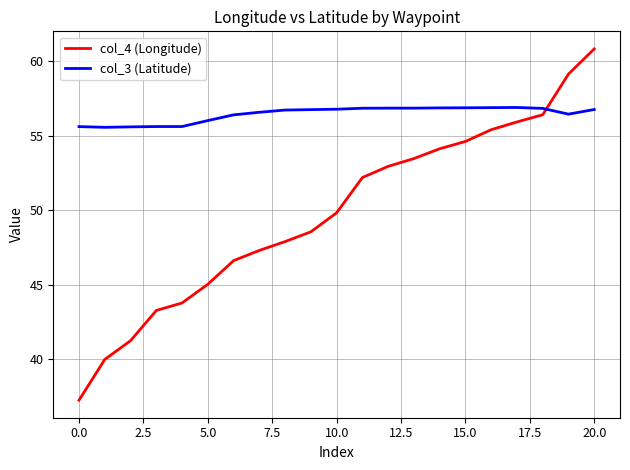

Which series has the largest total across all categories?

col_3 (Latitude)